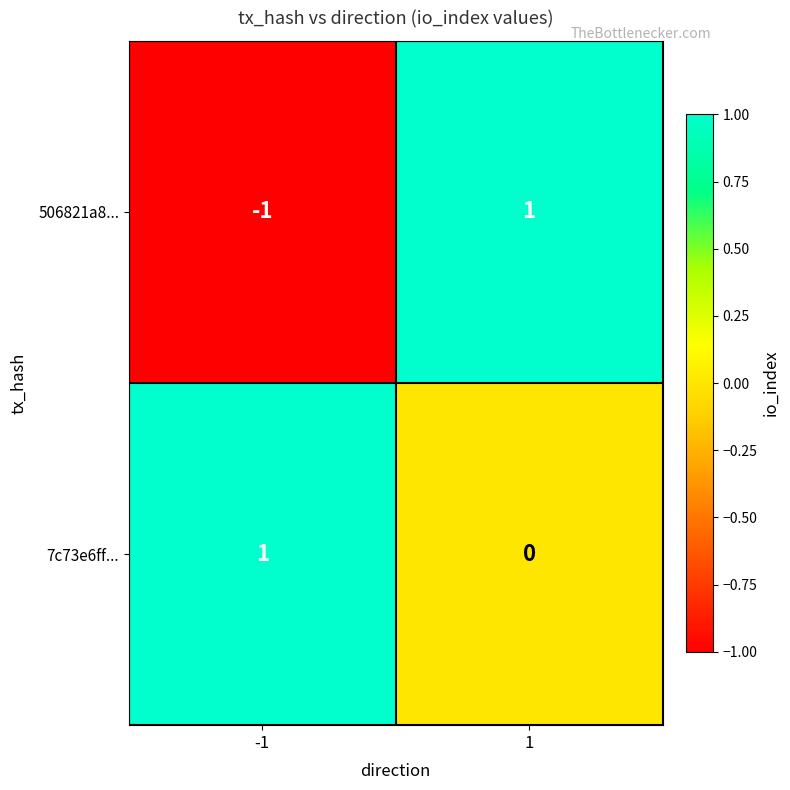

List the series in order of their overall mean, highest first.

7c73e6ff..., 506821a8...